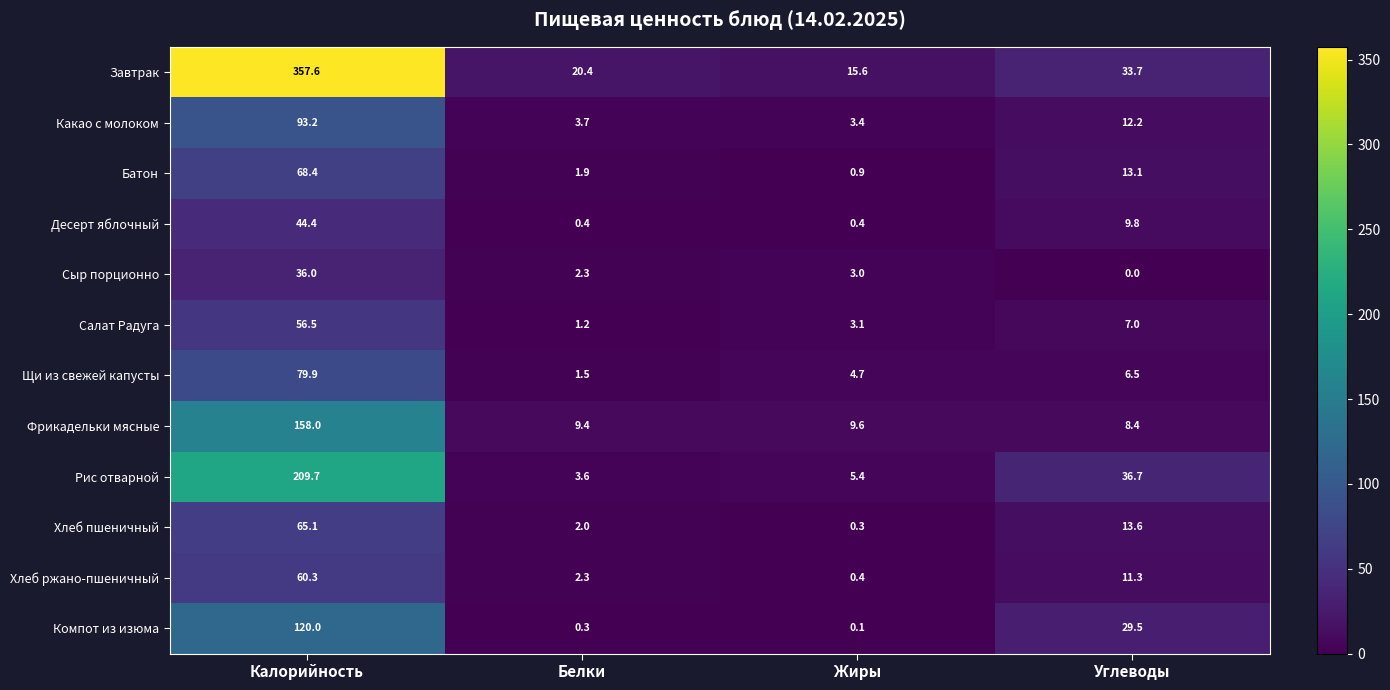

Which category has the lowest value across all series?

Углеводы